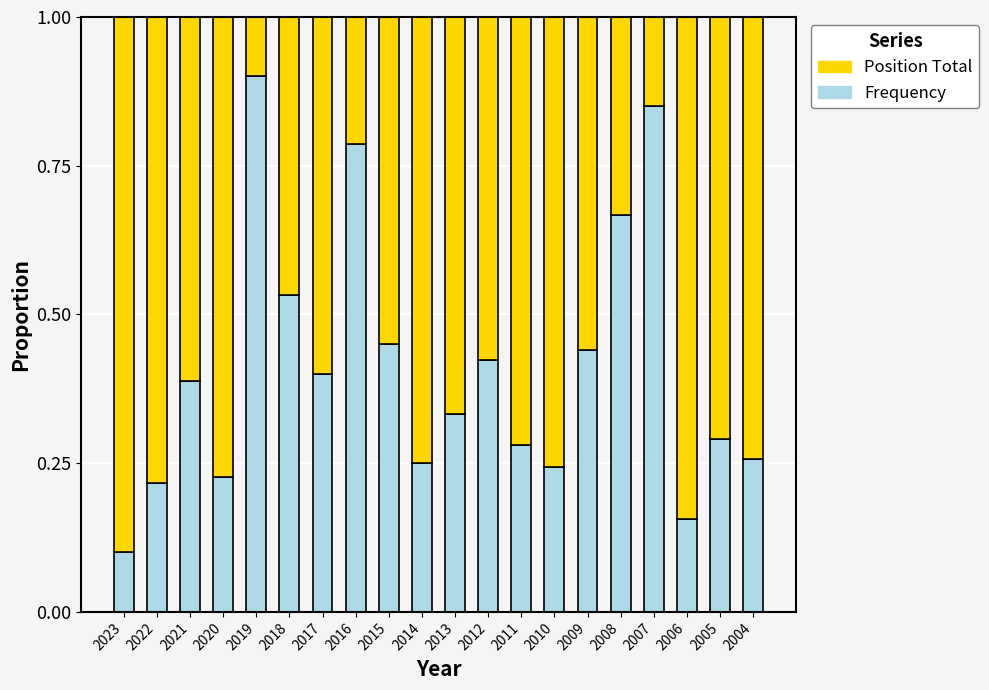

Is it true that Frequency equals 0.4 at 2021?

True